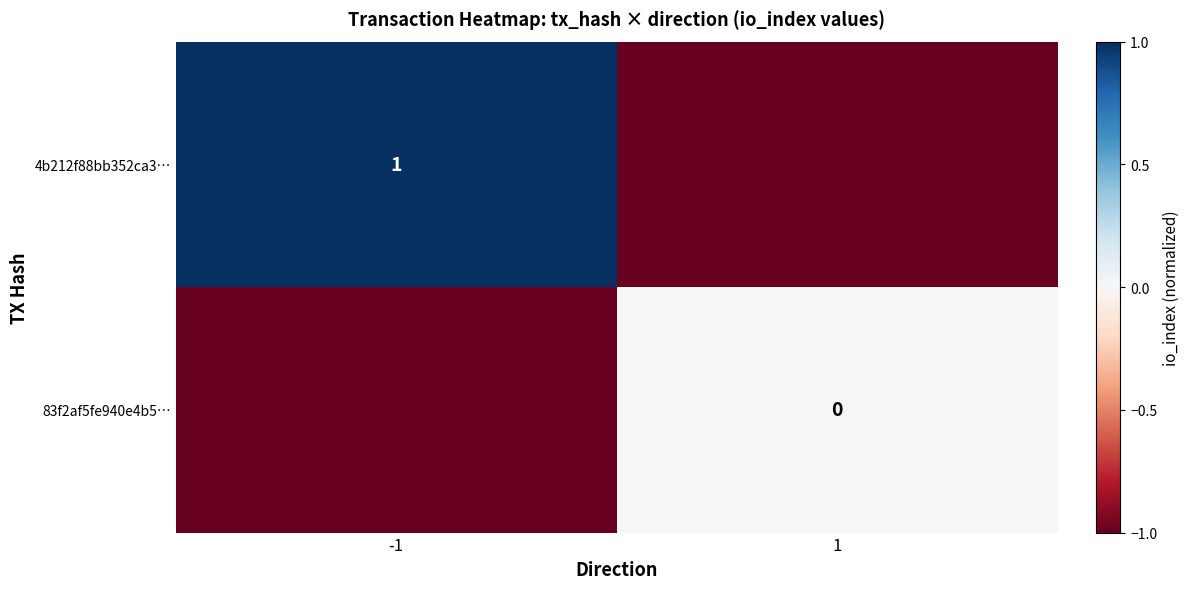

Is it true that 4b212f88bb352ca3… equals 2 at -1?

False